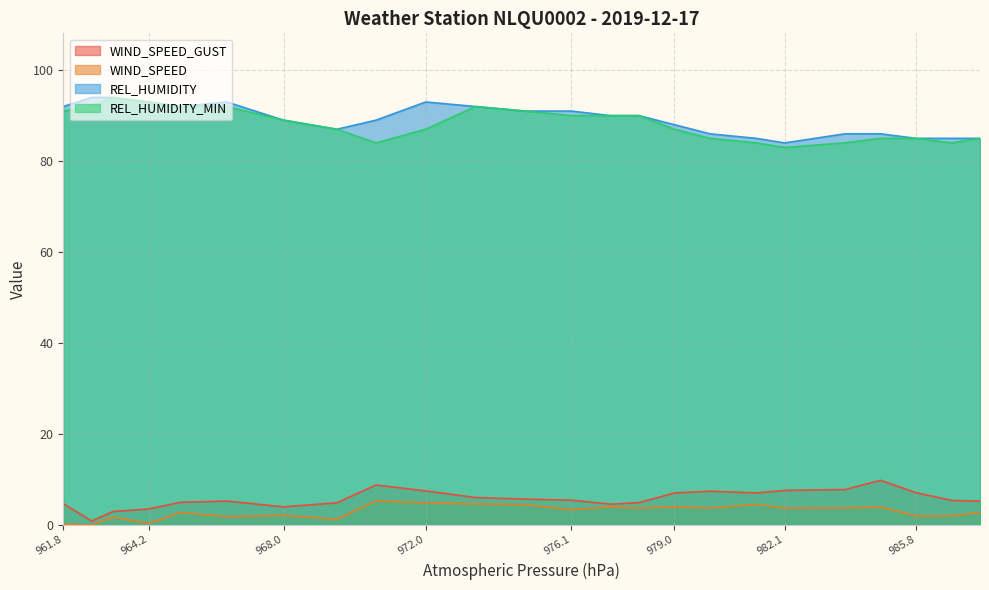

How many series are shown in this chart?

4